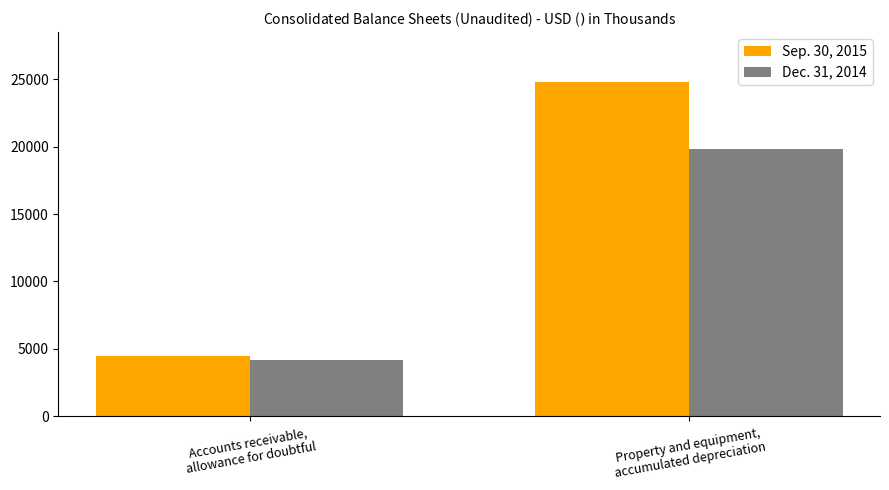

Between Accounts receivable,
allowance for doubtful and Property and equipment,
accumulated depreciation, which series saw the biggest shift?

Sep. 30, 2015